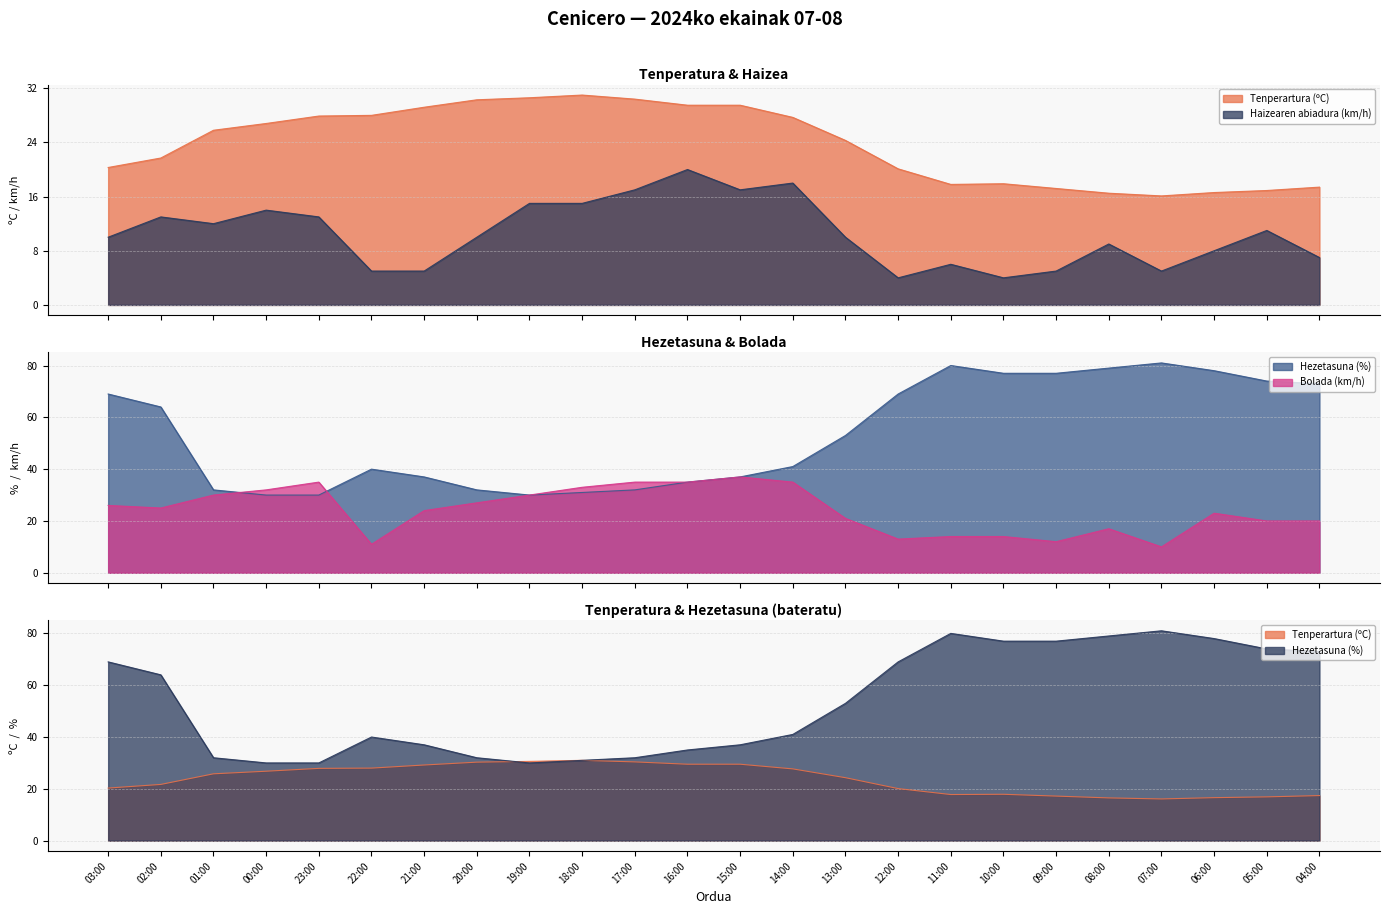

Read the Tenperartura (ºC) value at 20:00.

30.3